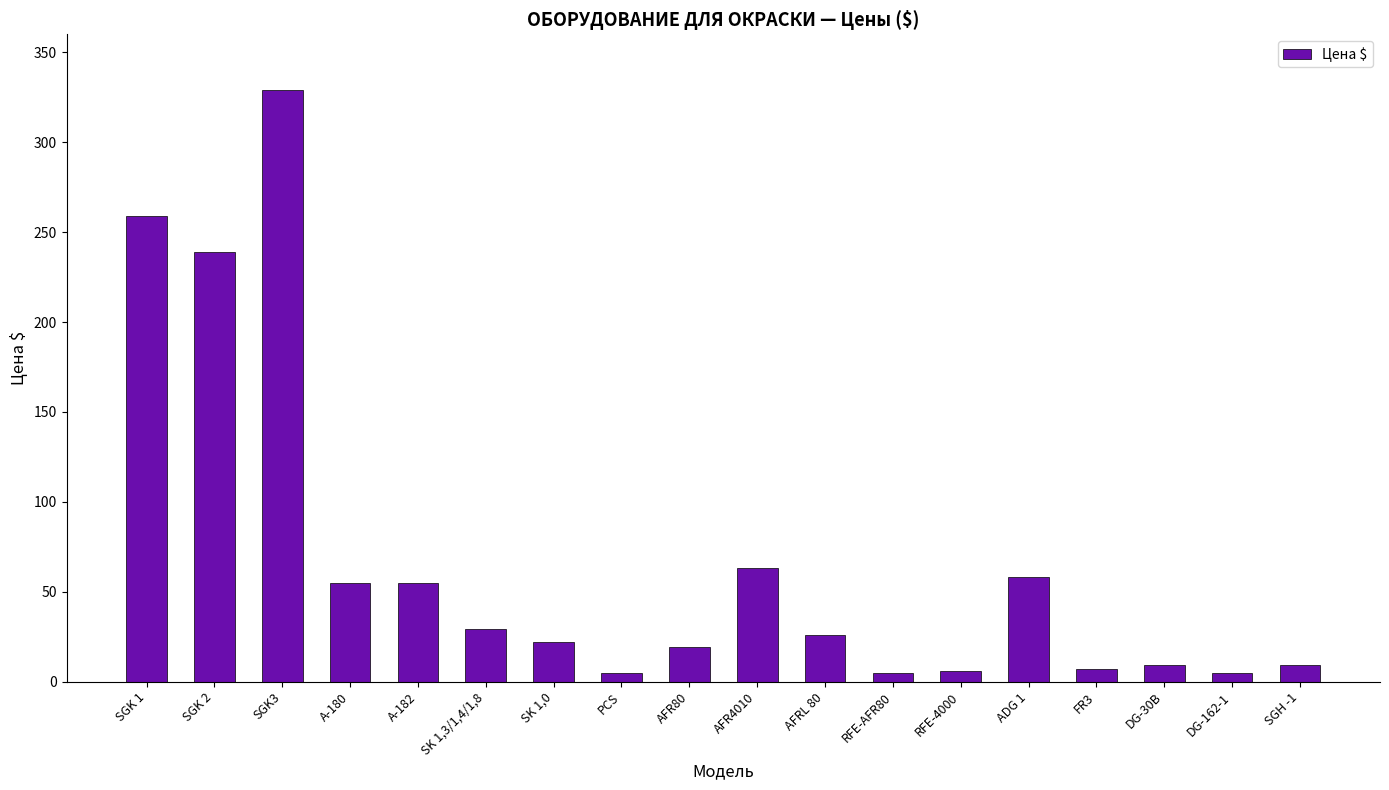

What is the difference between the maximum and minimum values?

324